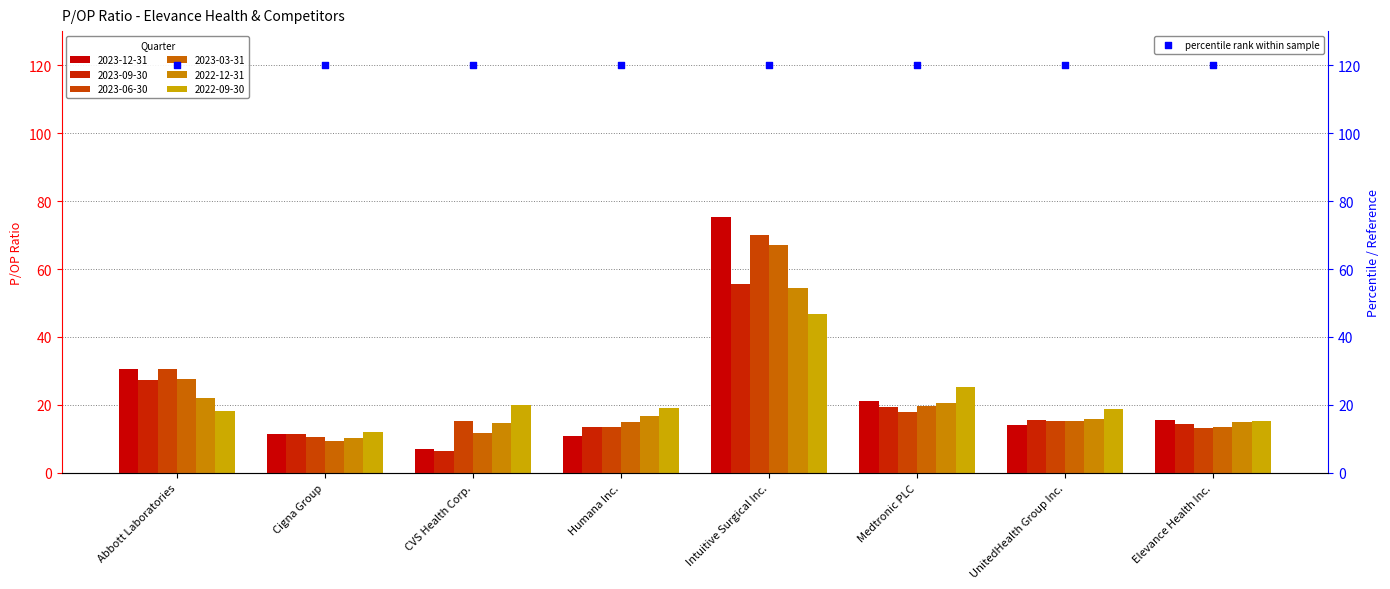

What is the total value across all series at Cigna Group?

65.2